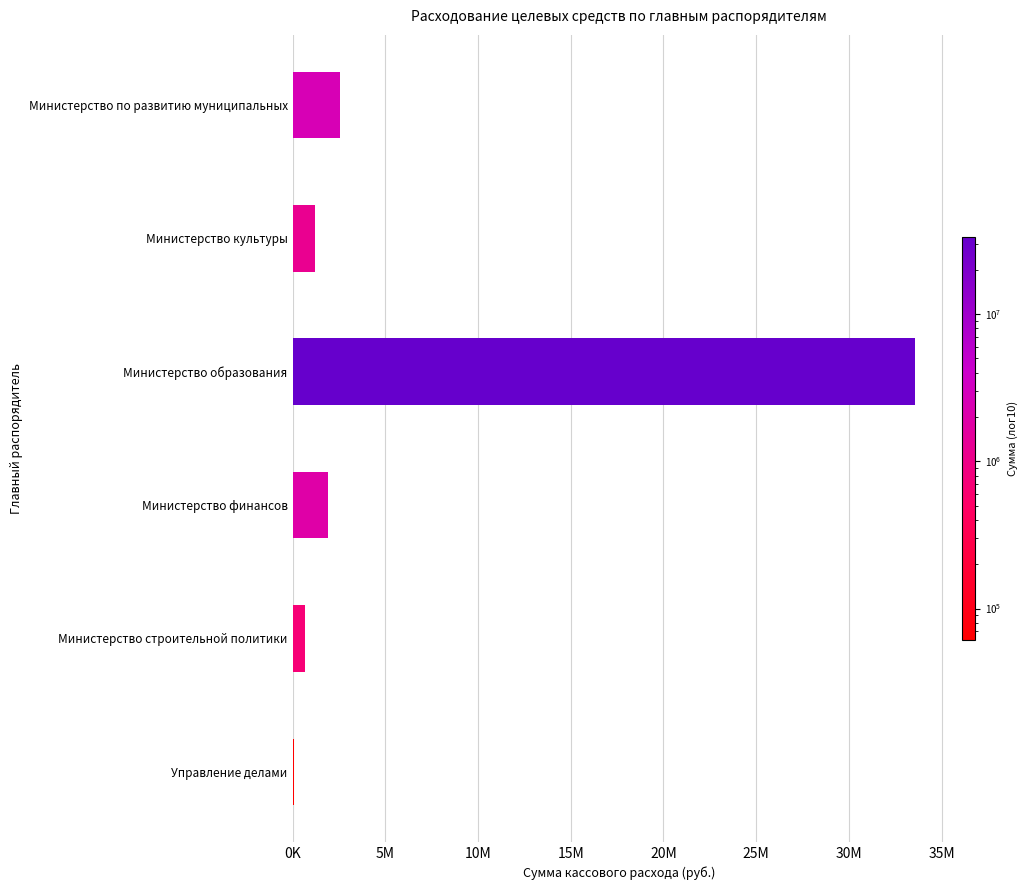

Are the bars horizontal?

Yes